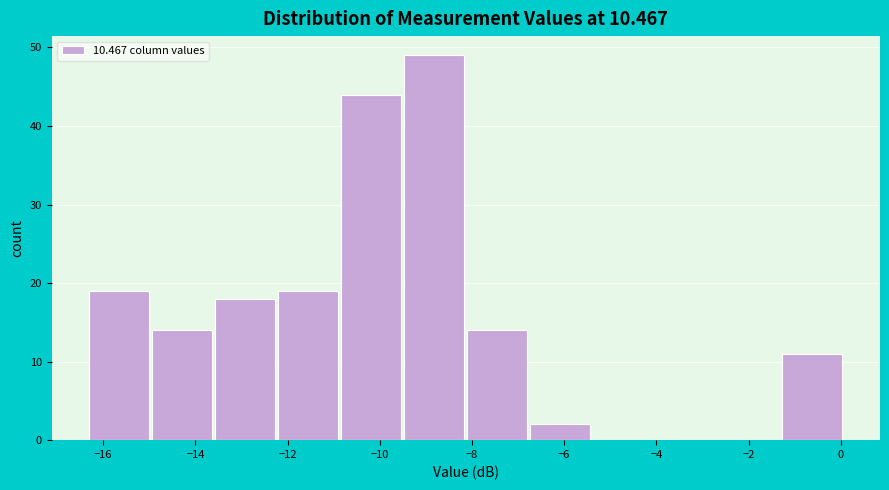

What is the height of the bar covering -8.0 to -6.8 on the x-axis? Neither the bar edges nor the heights are printed on the chart, so give them approximately, as read against the axes.

14